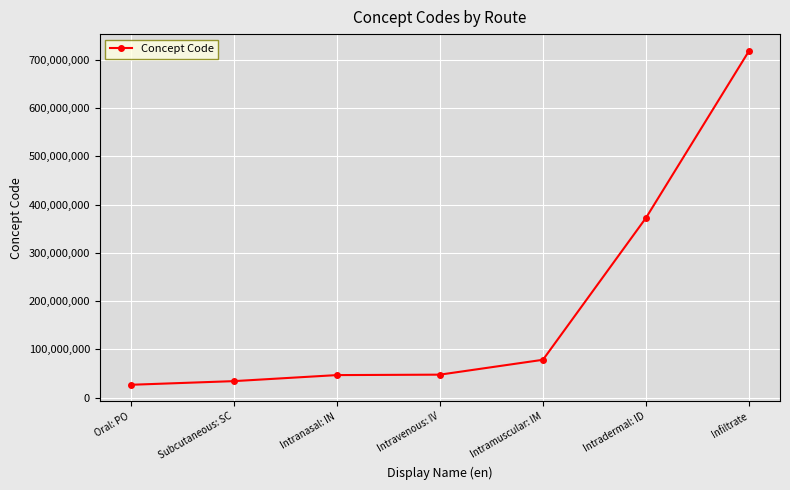

What is the greatest value displayed?

718329006